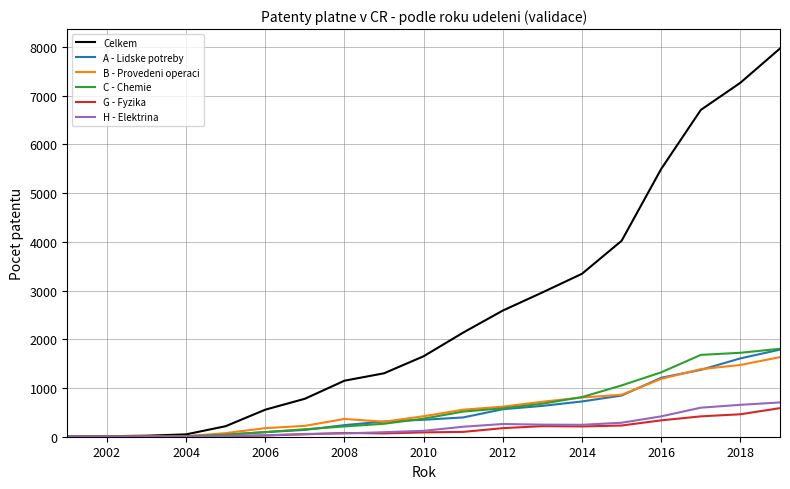

Which series has the largest total across all categories?

Celkem